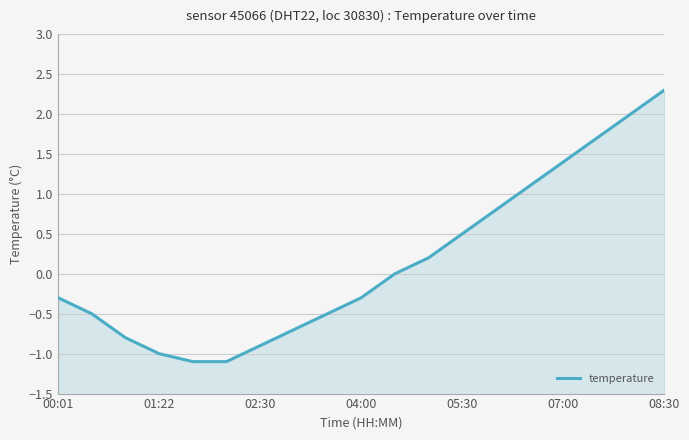

Reading left to right, list all the values displayed in this chart.

-0.3	-0.5	-0.8	-1.0	-1.1	-1.1	-0.9	-0.7	-0.5	-0.3	0.0	0.2	0.5	0.8	1.1	1.4	1.7	2.0	2.3